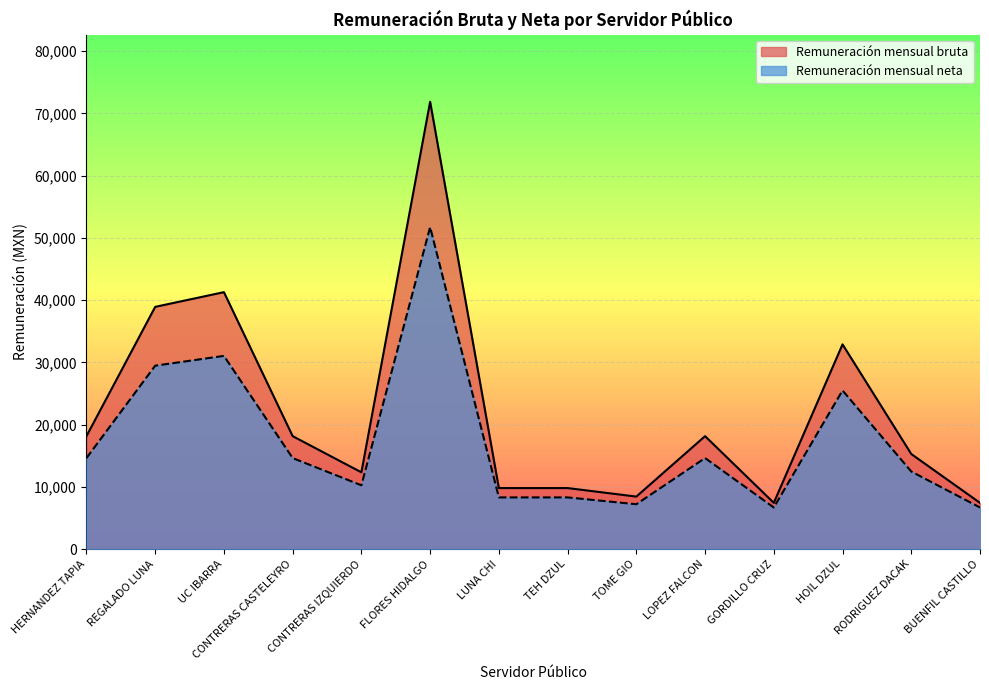

What is the approximate value of Remuneración mensual neta at HERNANDEZ TAPIA?

14647.5